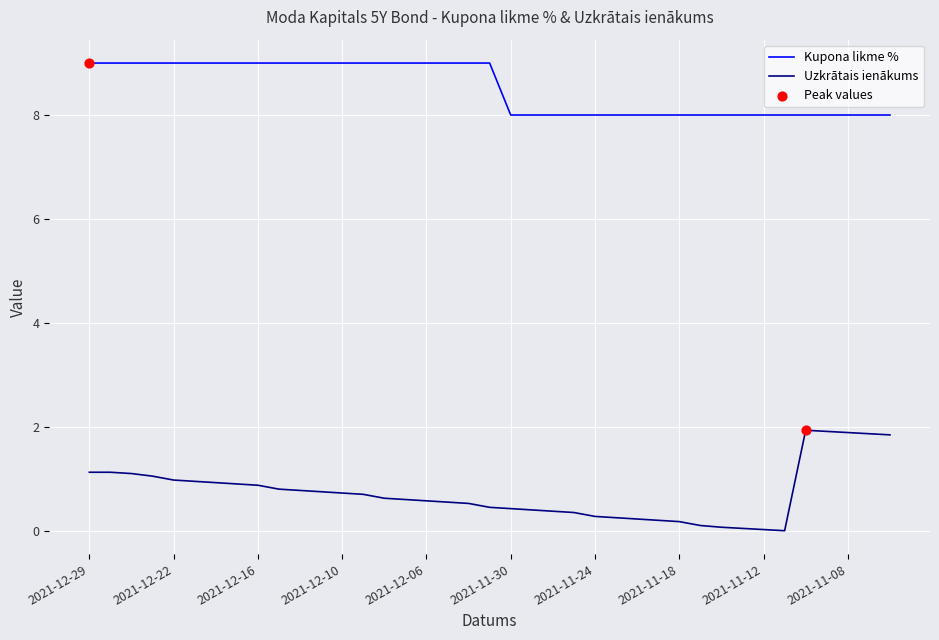

At how many categories does at least one series exceed 6?

39